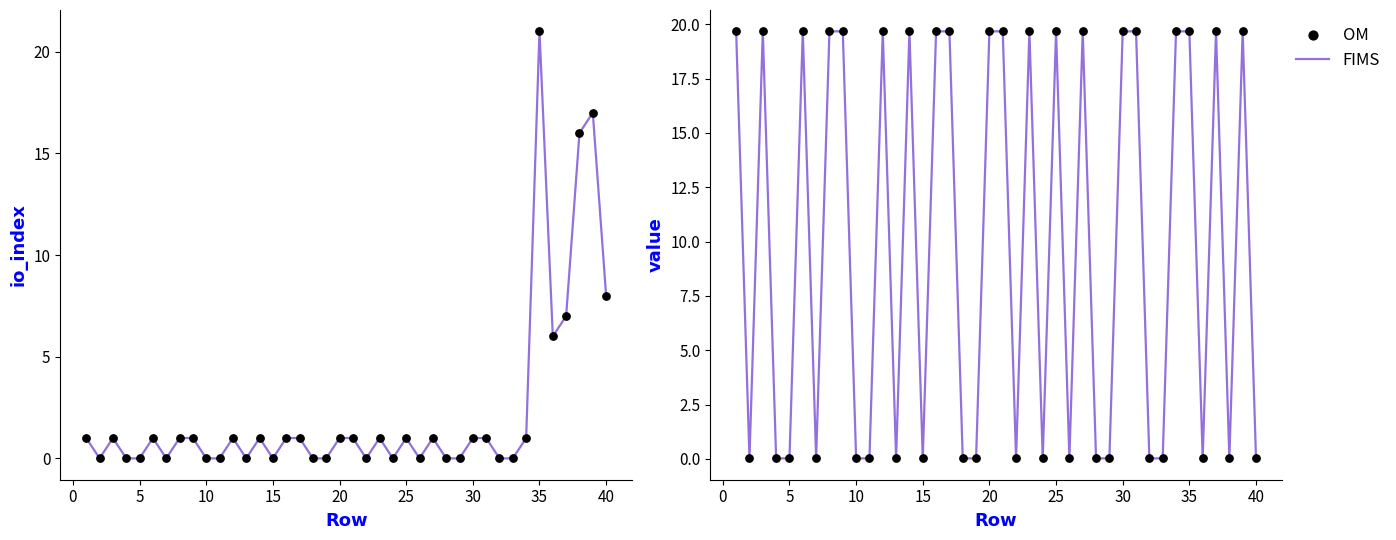

Which series reaches the minimum Y coordinate?

FIMS